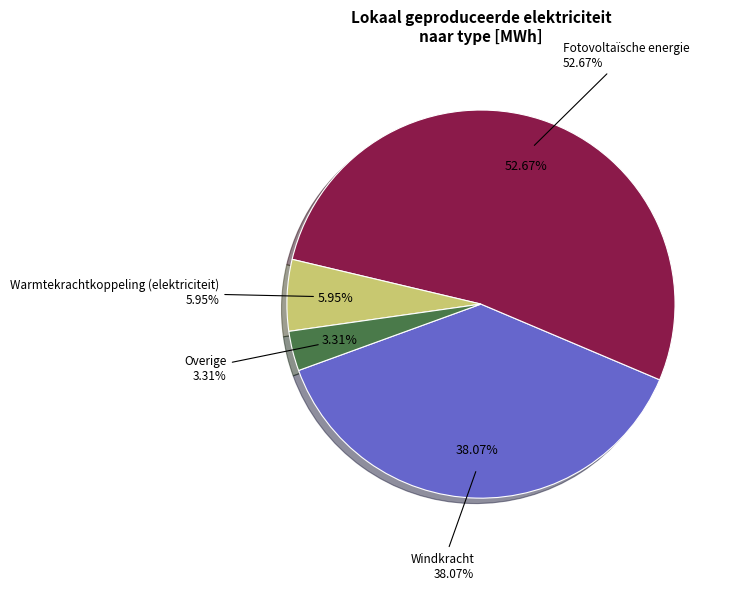

Is there any slice that represents more than half of the pie?

Yes